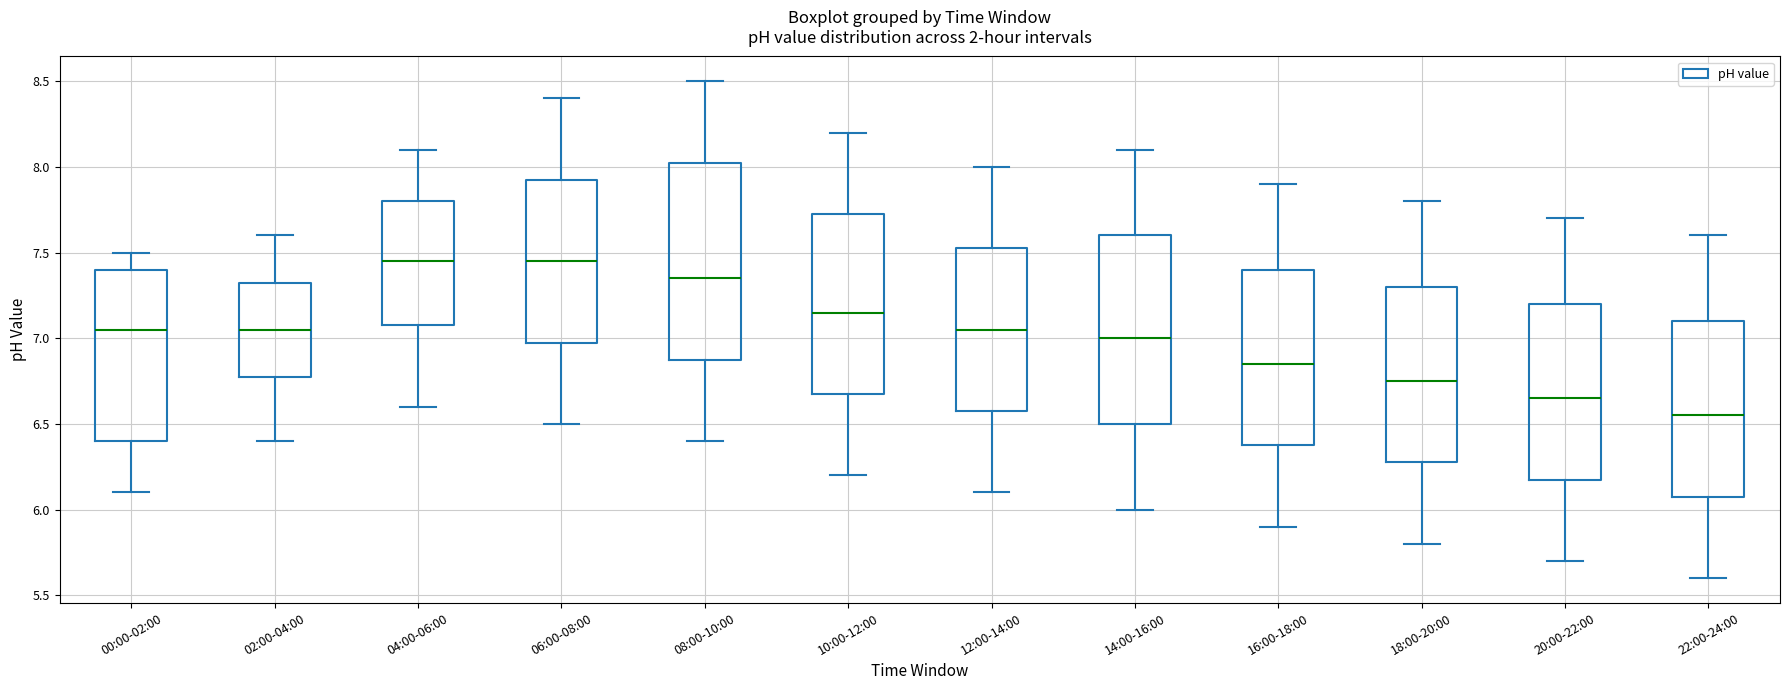

Which box has the lowest median line?

22:00-24:00